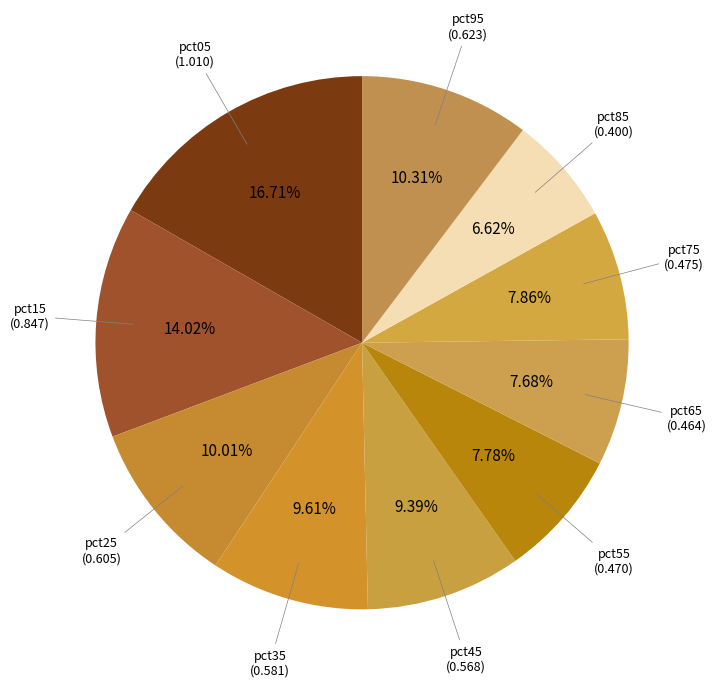

Is there a majority slice in this chart?

No